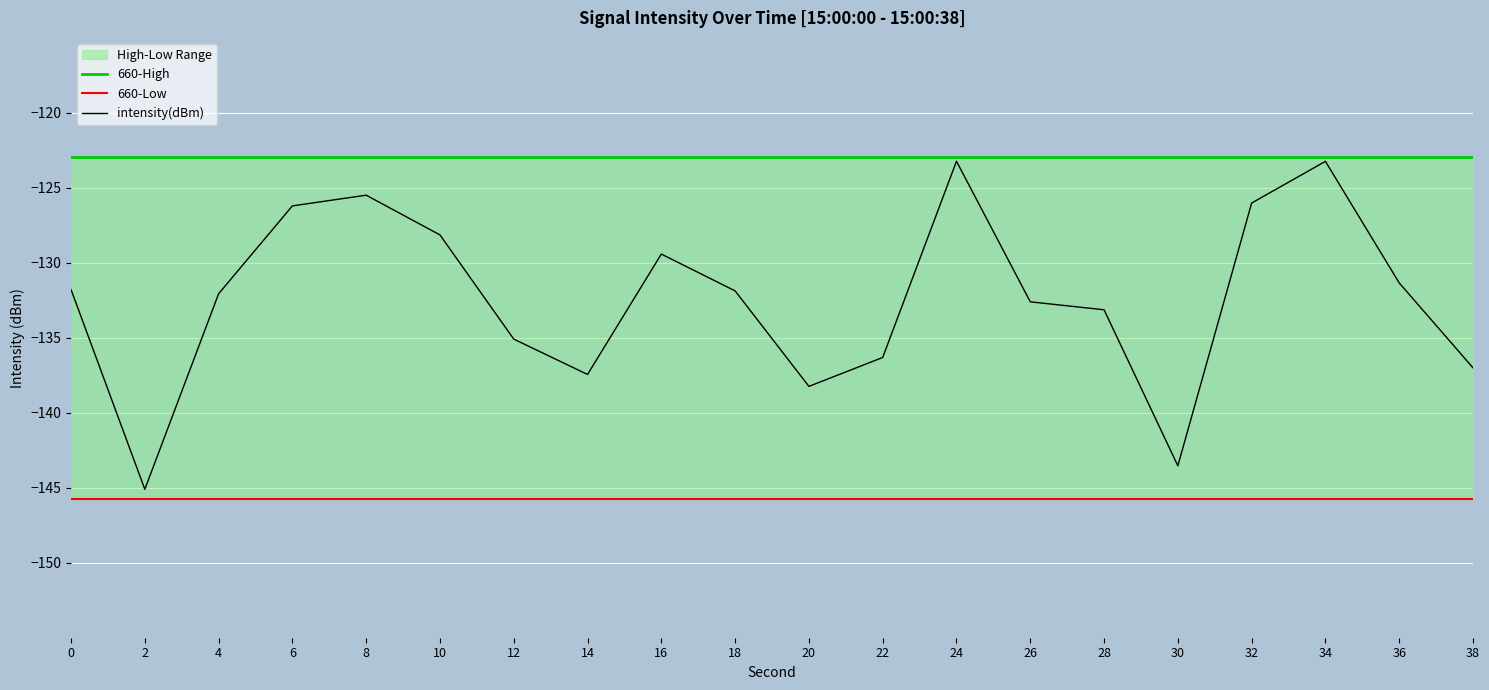

True or false: 660-High has more than 2 interior local peaks.

False